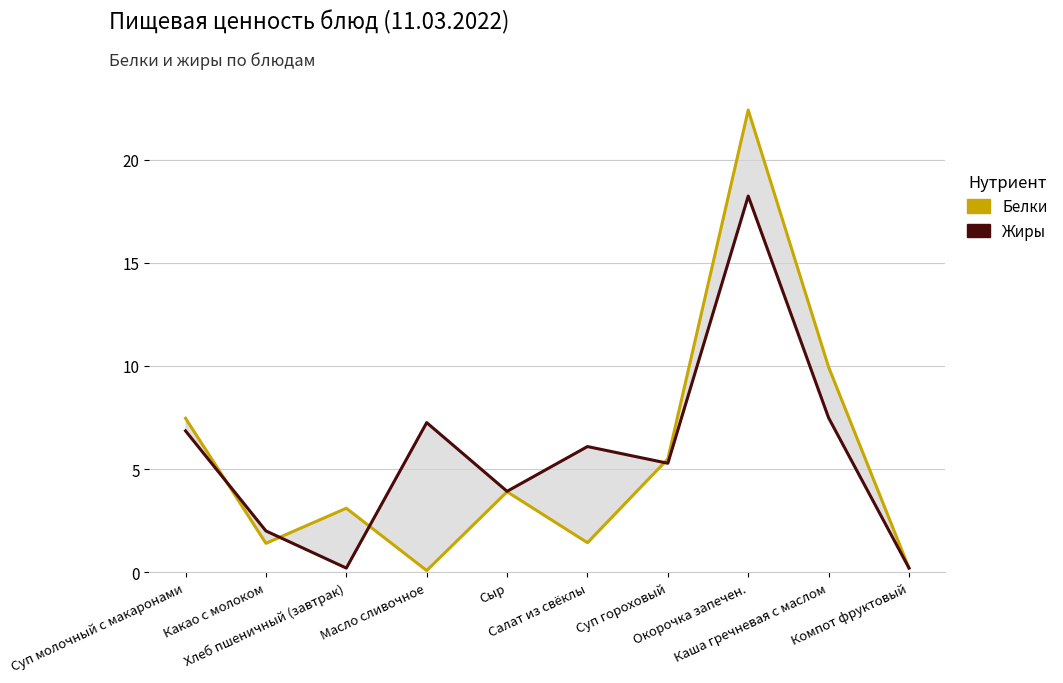

How many interior local valleys does the Белки series have?

3